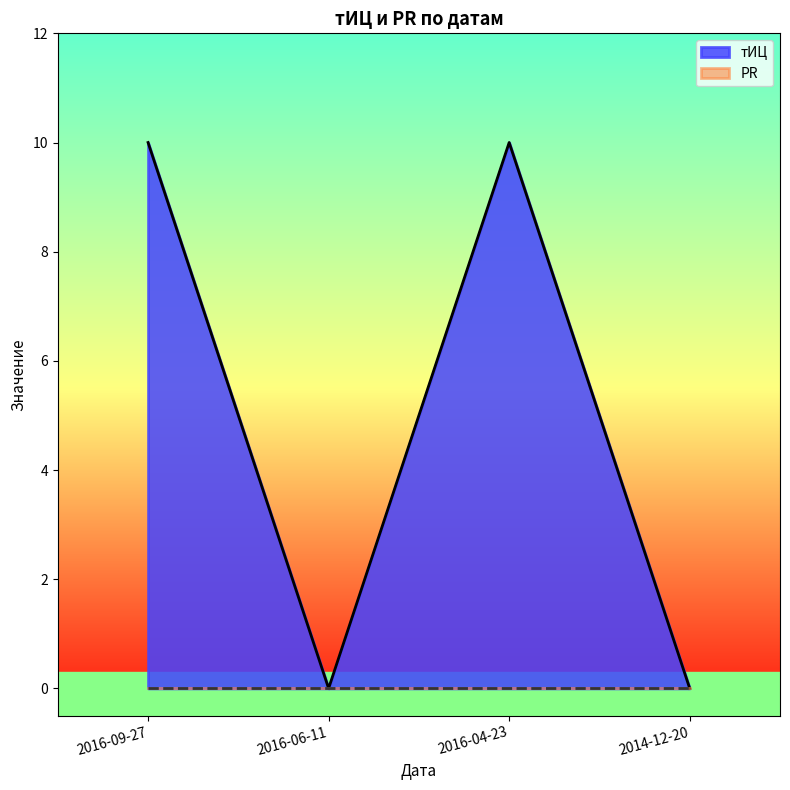

List the labels in order of value, largest first.

2016-09-27, 2016-04-23, 2016-06-11, 2014-12-20